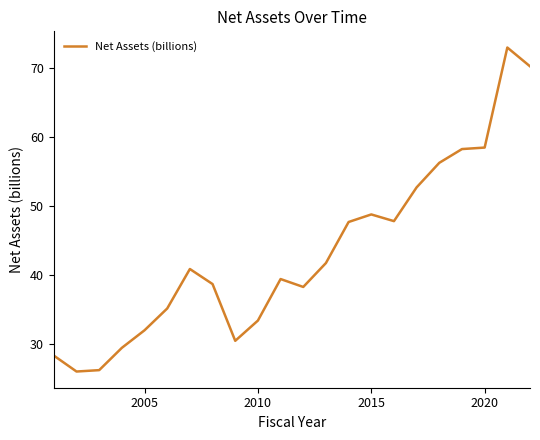

What is the smallest value displayed?

26.0